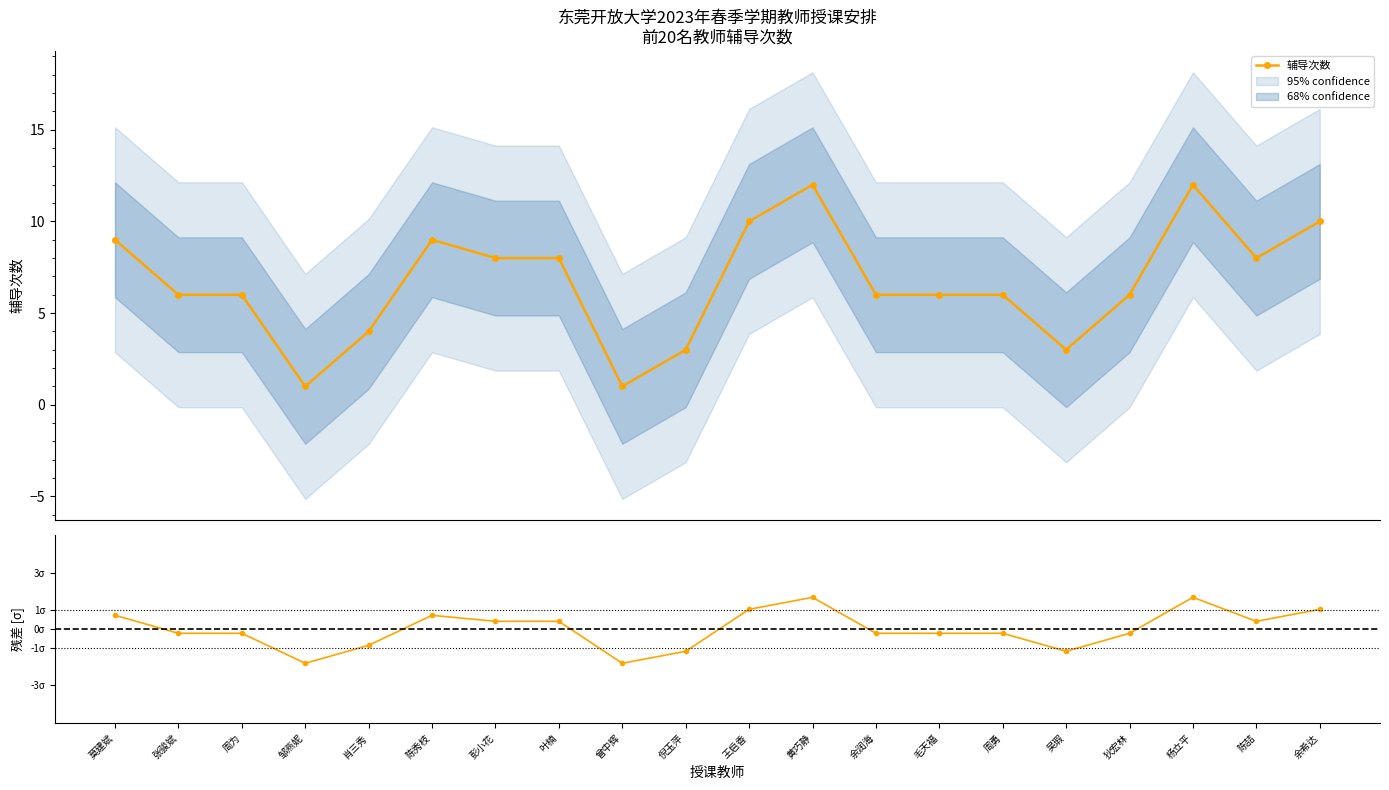

What is the maximum value for 残差 [σ]?

1.7